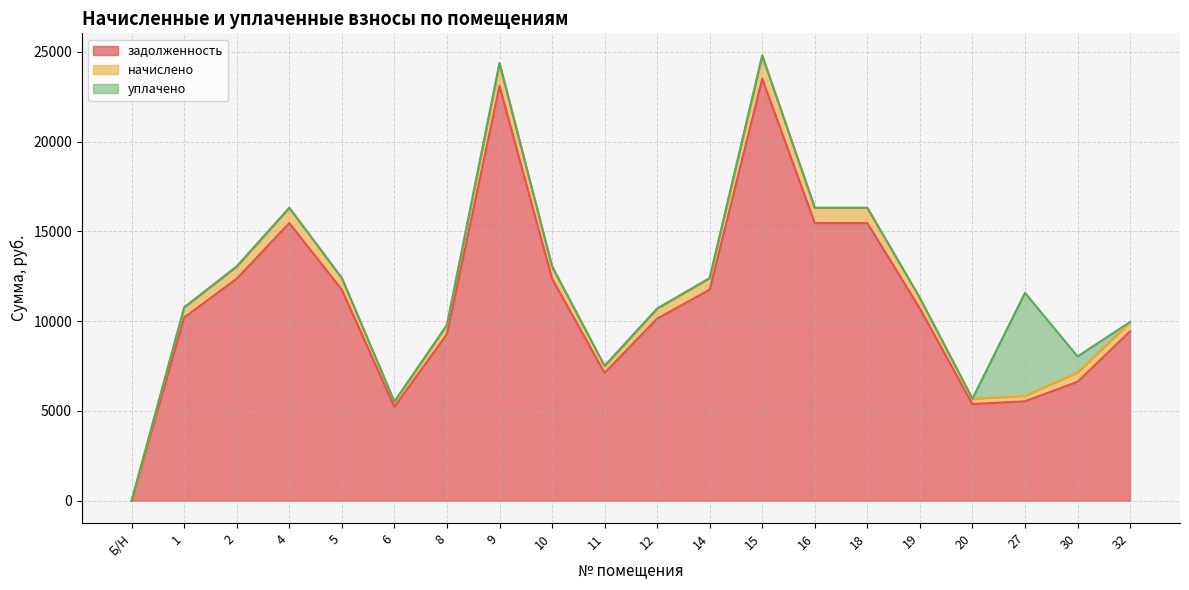

How many lines are shown in the chart?

3